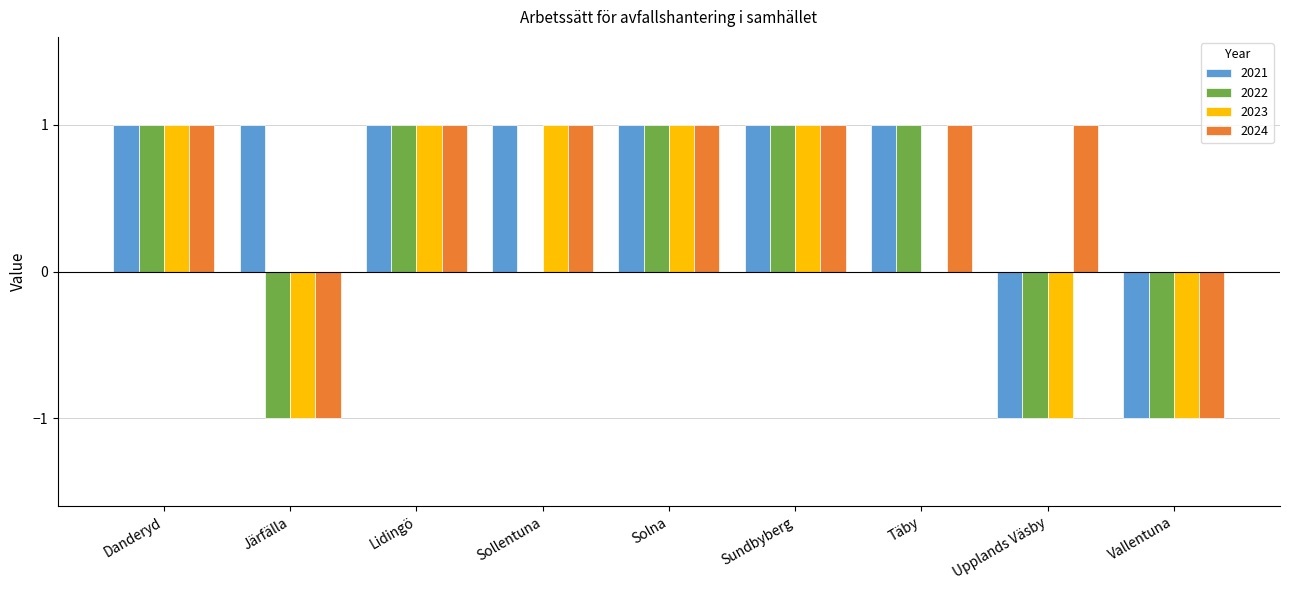

What is the total value across all series at Täby?

3